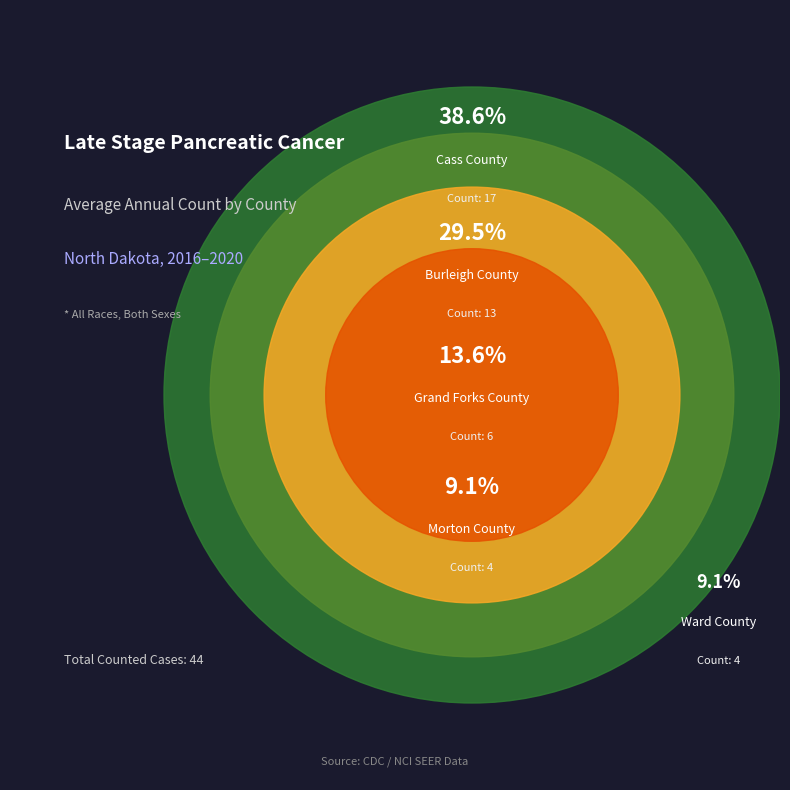

Is it true that Grand Forks County is 23% of the pie?

False